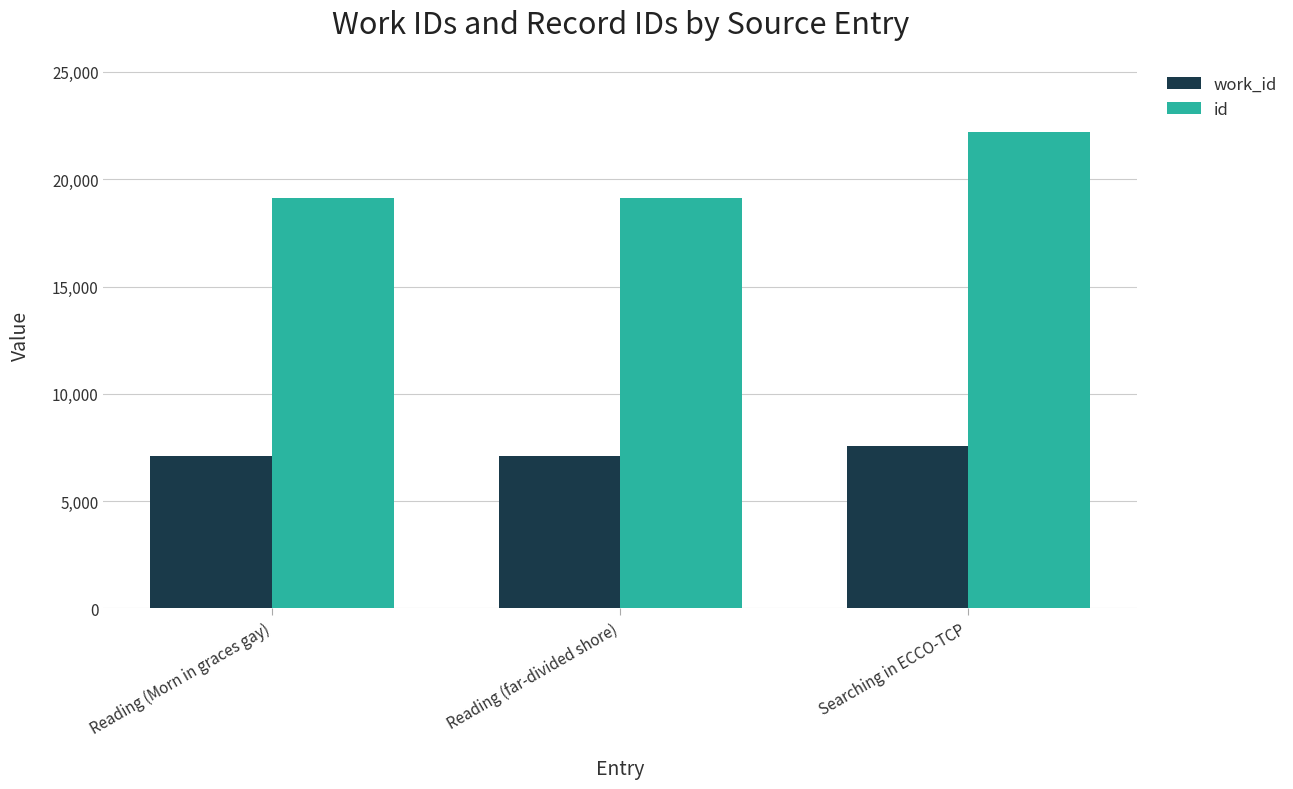

At Reading (far-divided shore), list the series in order from largest to smallest.

id, work_id